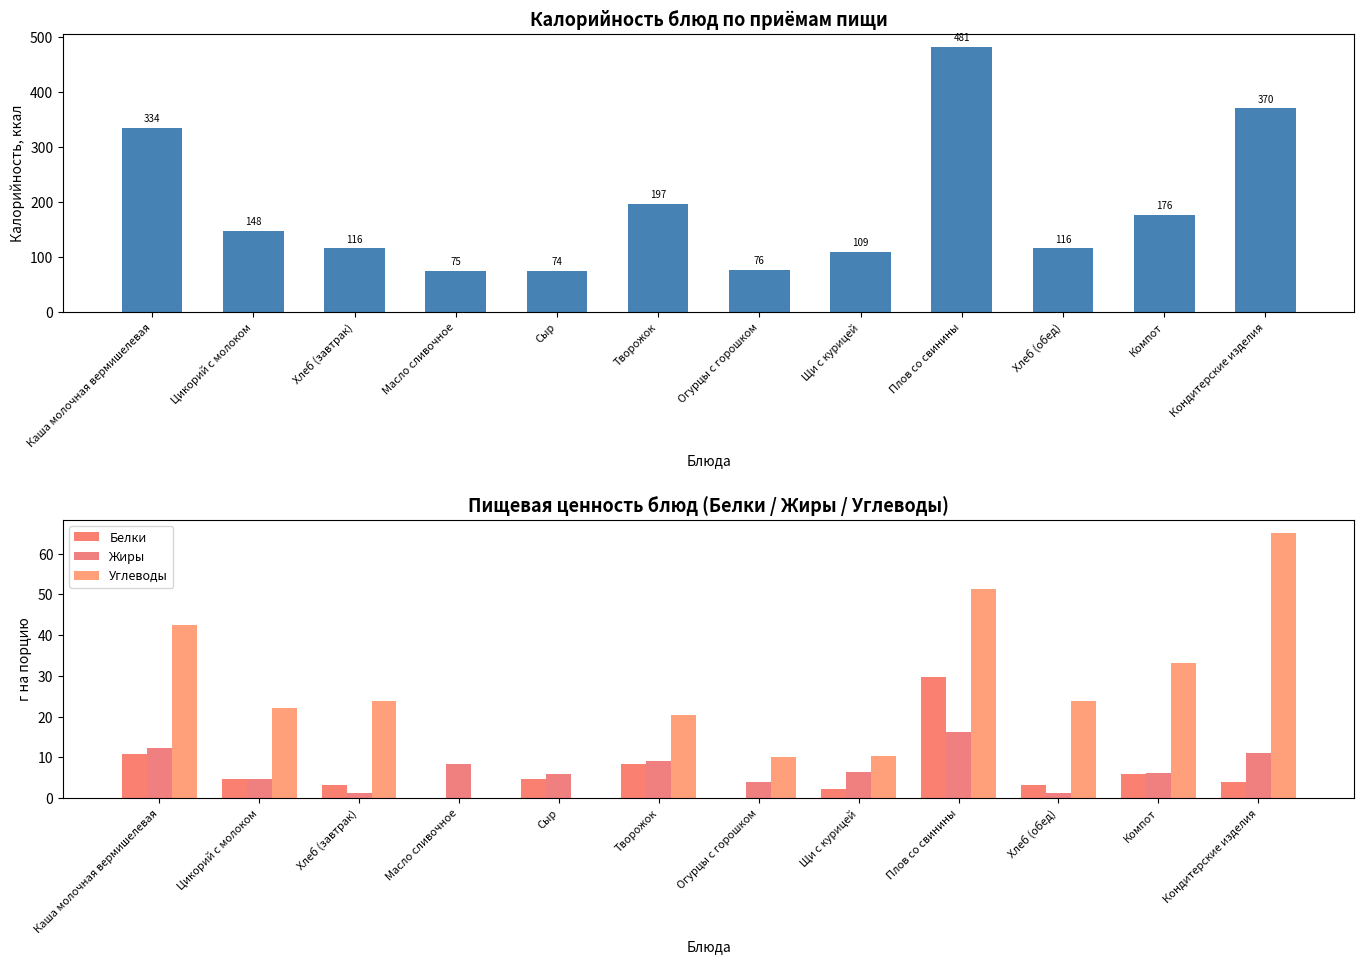

Rank the series by their maximum value, from lowest to highest.

Жиры, Белки, Углеводы, Калорийность